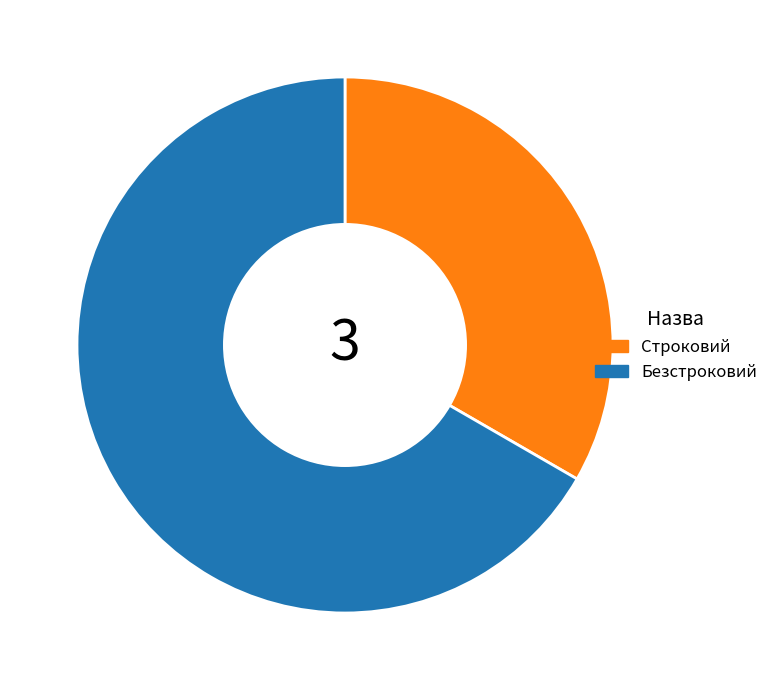

True or false: Безстроковий accounts for 67% of the total.

True